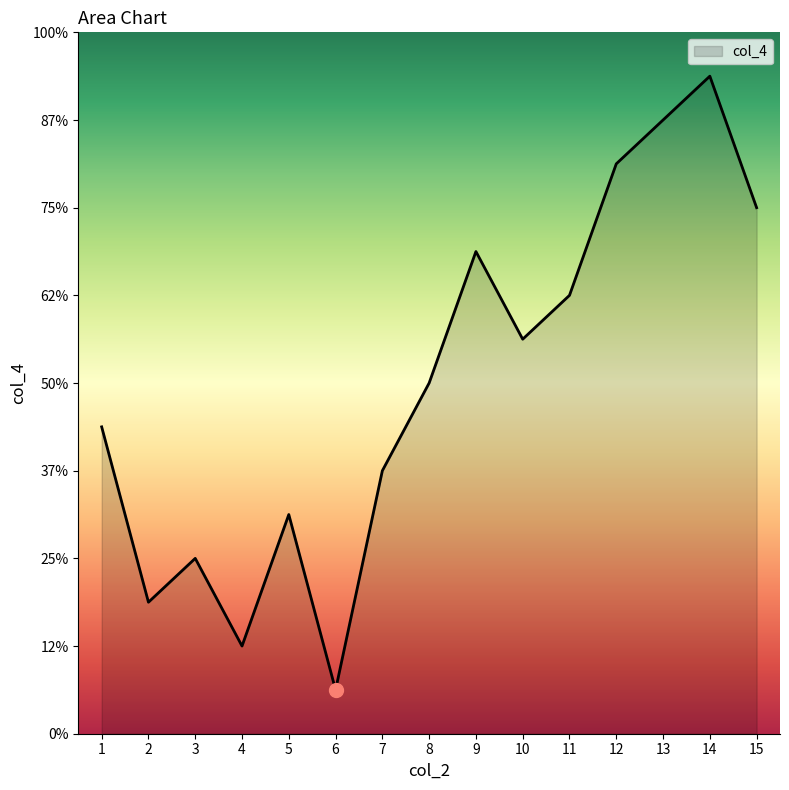

List the labels in order of value, largest first.

14, 13, 12, 15, 9, 11, 10, 8, 1, 7, 5, 3, 2, 4, 6